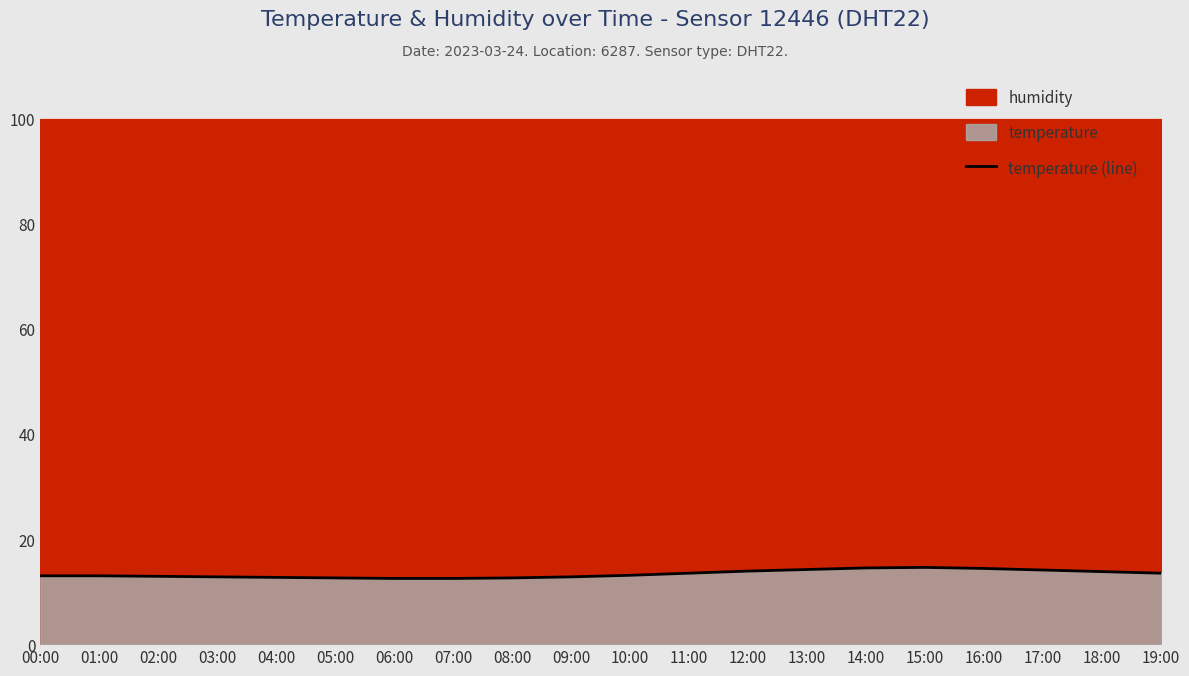

At which category does the chart reach its minimum across all series?

06:00